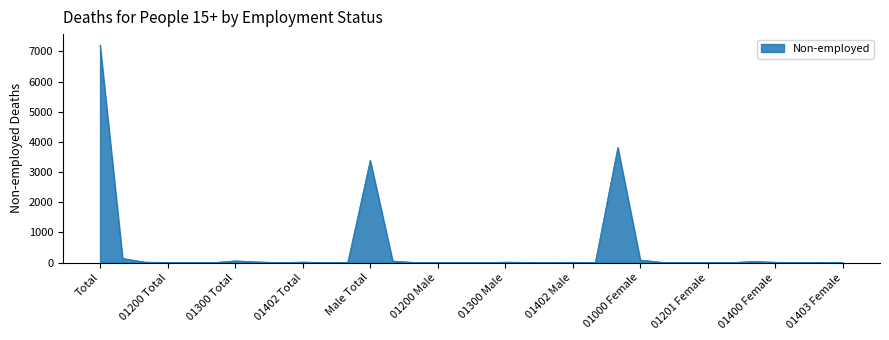

What is the difference between the maximum and minimum values?

7211